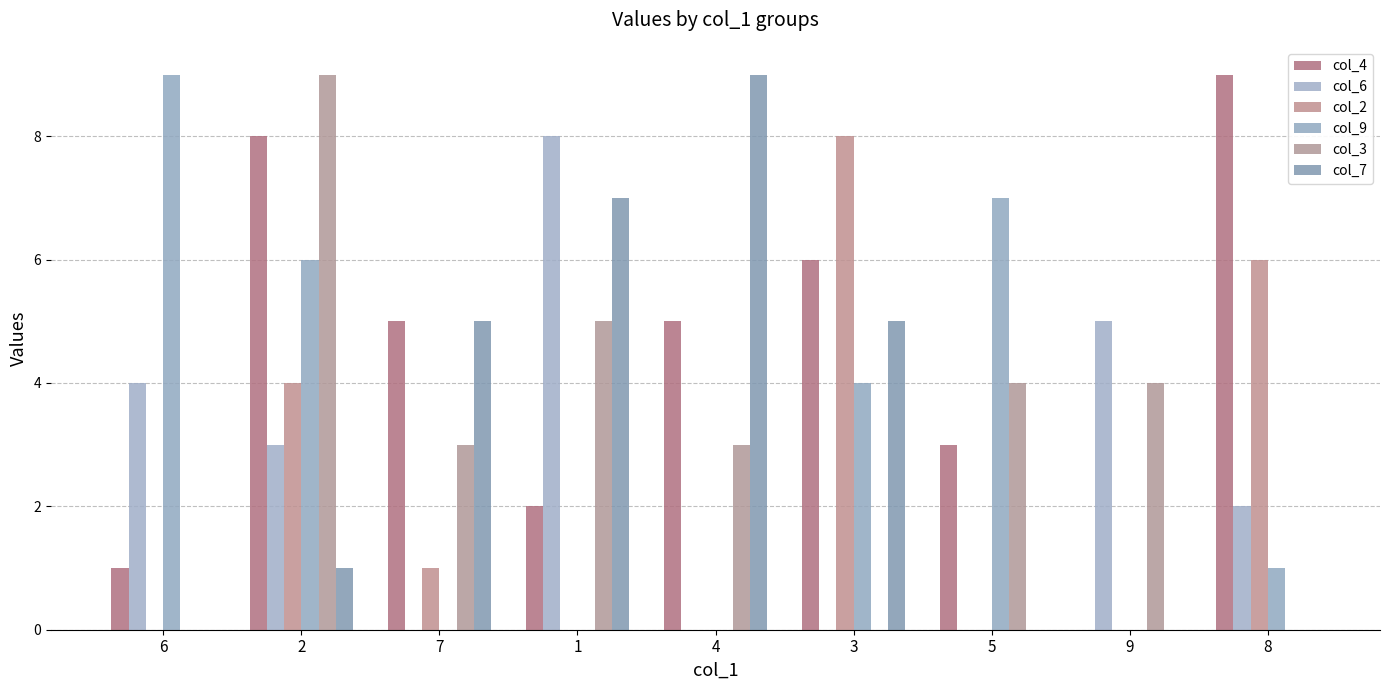

Reading left to right, extract all data points from this chart.

col_4: 6=1	2=8	7=5	1=2	4=5	3=6	5=3	9=0	8=9
col_6: 6=4	2=3	7=0	1=8	4=0	3=0	5=0	9=5	8=2
col_2: 6=0	2=4	7=1	1=0	4=0	3=8	5=0	9=0	8=6
col_9: 6=9	2=6	7=0	1=0	4=0	3=4	5=7	9=0	8=1
col_3: 6=0	2=9	7=3	1=5	4=3	3=0	5=4	9=4	8=0
col_7: 6=0	2=1	7=5	1=7	4=9	3=5	5=0	9=0	8=0